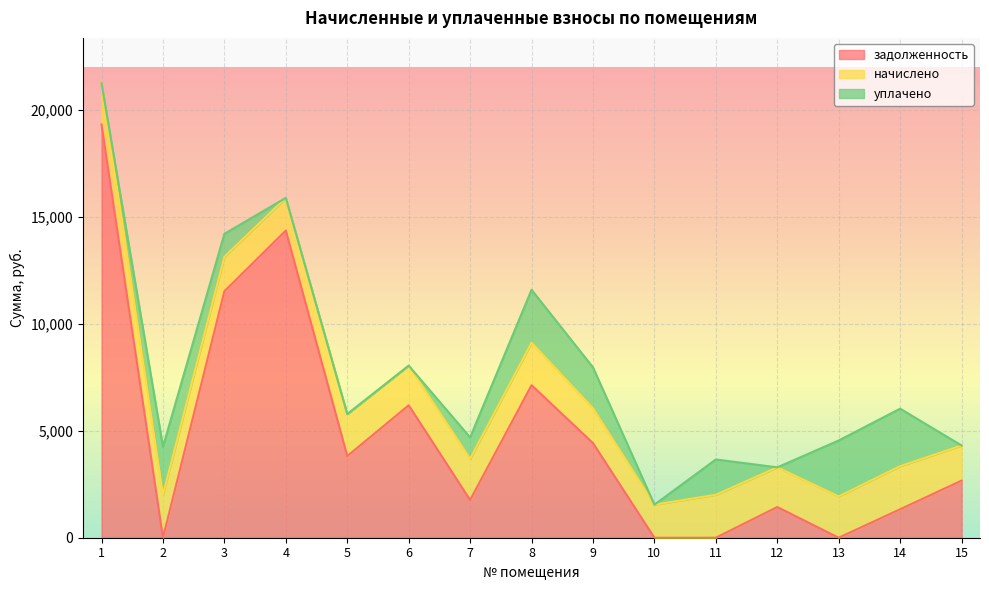

Which has a higher value, 13 or 11?

13